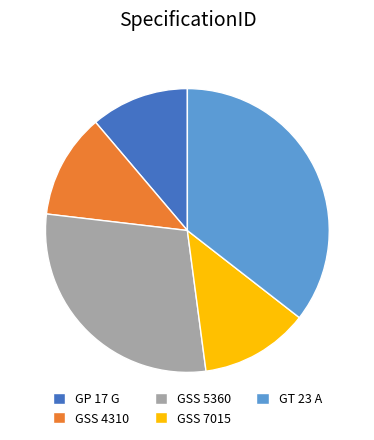

Which has a higher value, GSS 4310 or GP 17 G?

GSS 4310